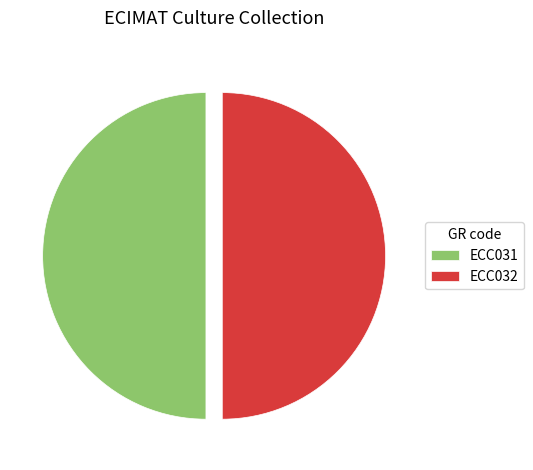

True or false: ECC032 accounts for 61% of the total.

False